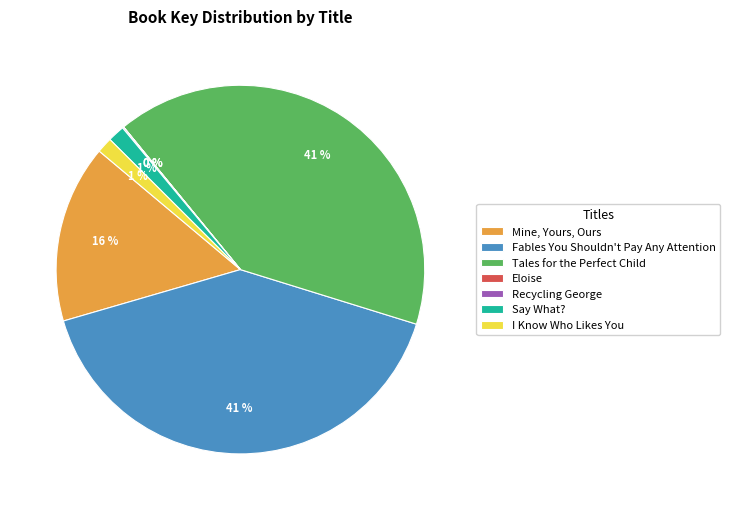

To the nearest percent, what percentage of the pie is Say What??

1%